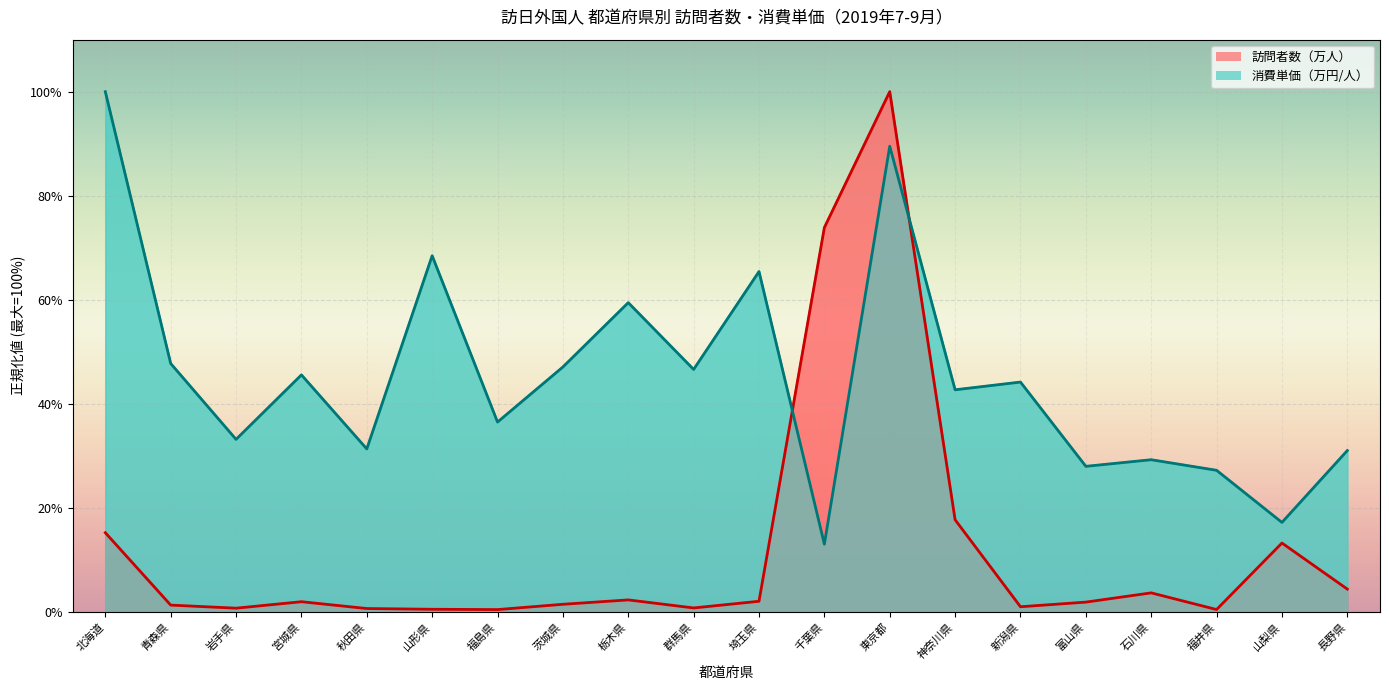

At which label is 消費単価（万円/人） closest to 56?

栃木県